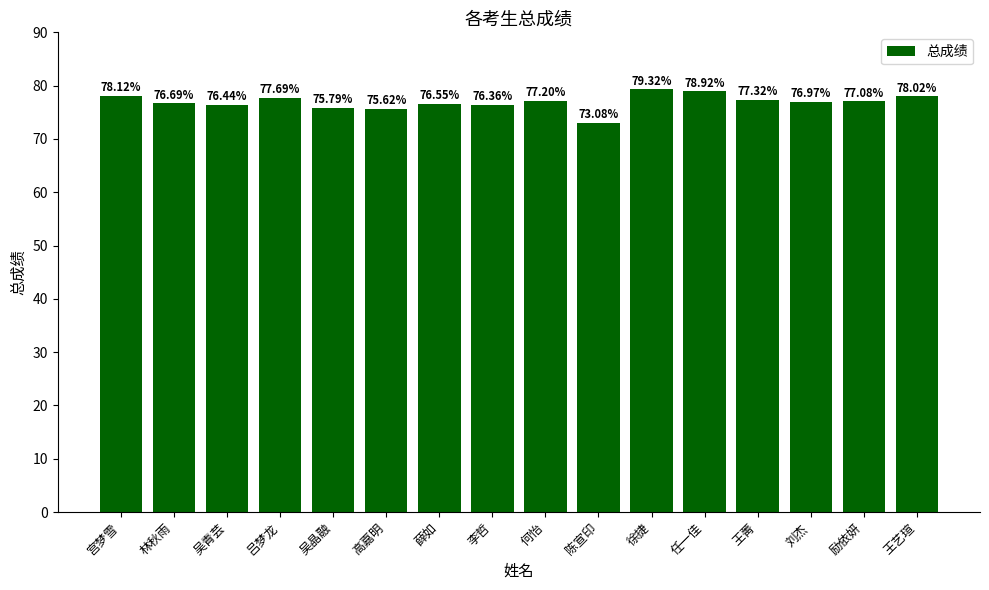

The chart shows a value of 52.4 at 吴晶融. True or false?

False